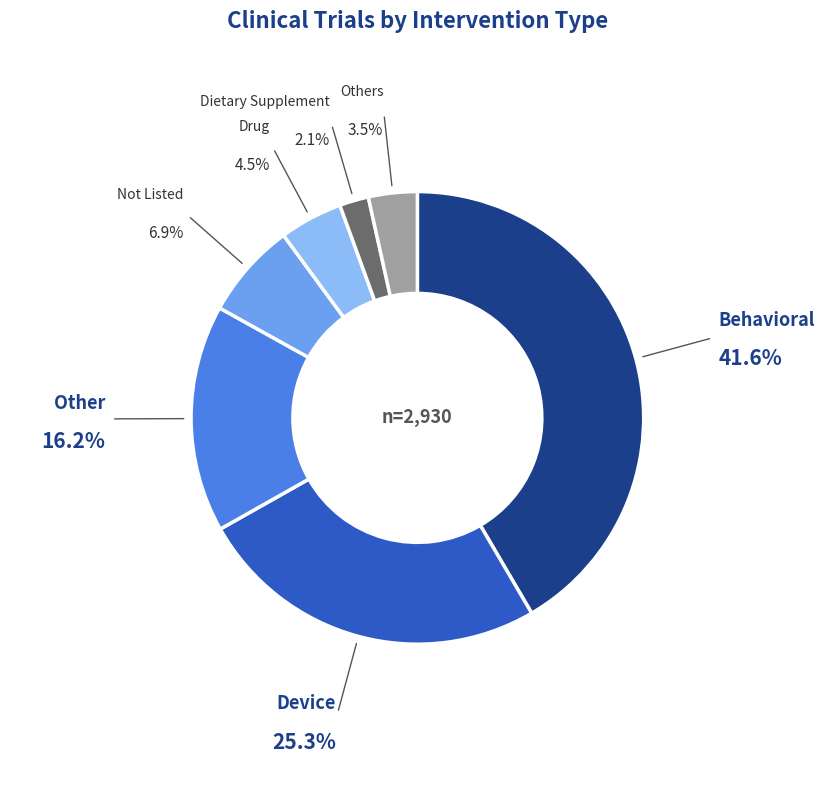

Is there a majority slice in this chart?

No